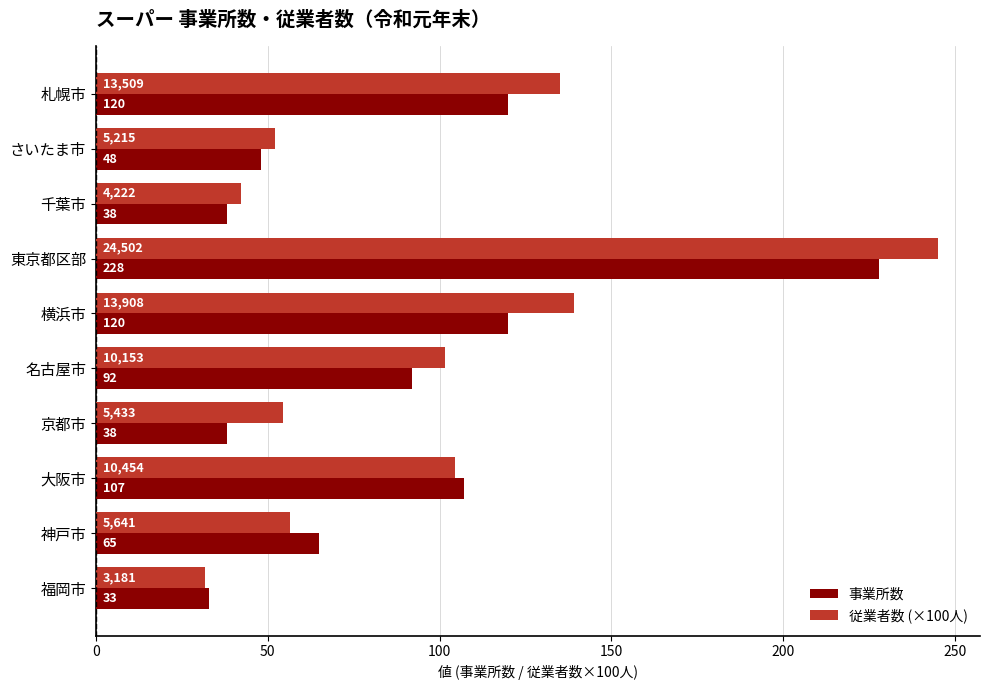

What is the minimum value shown in the chart?

31.8